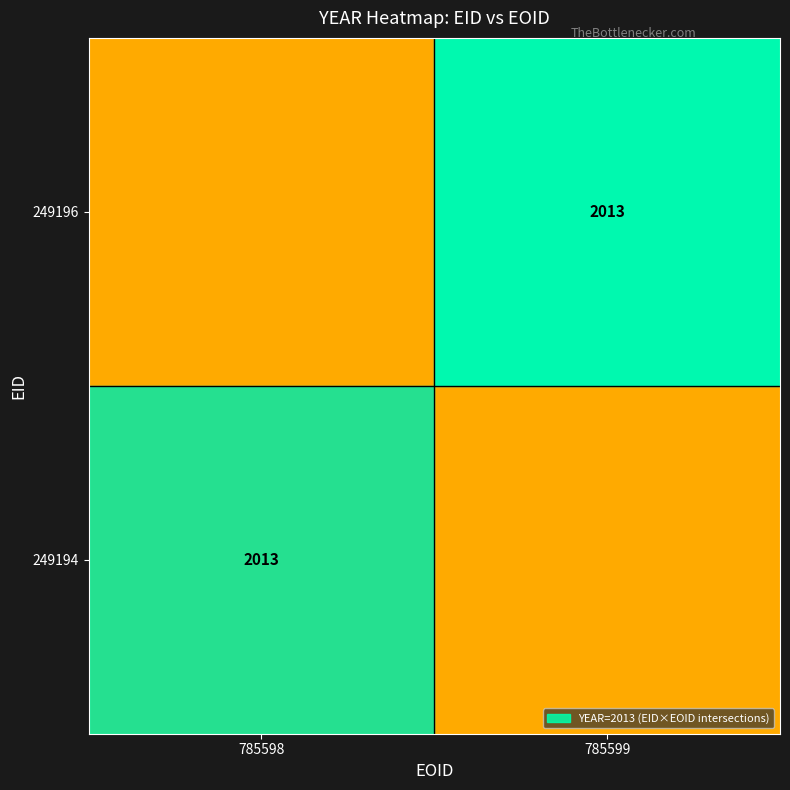

Is it true that 249196 equals 1151.2 at 785599?

False